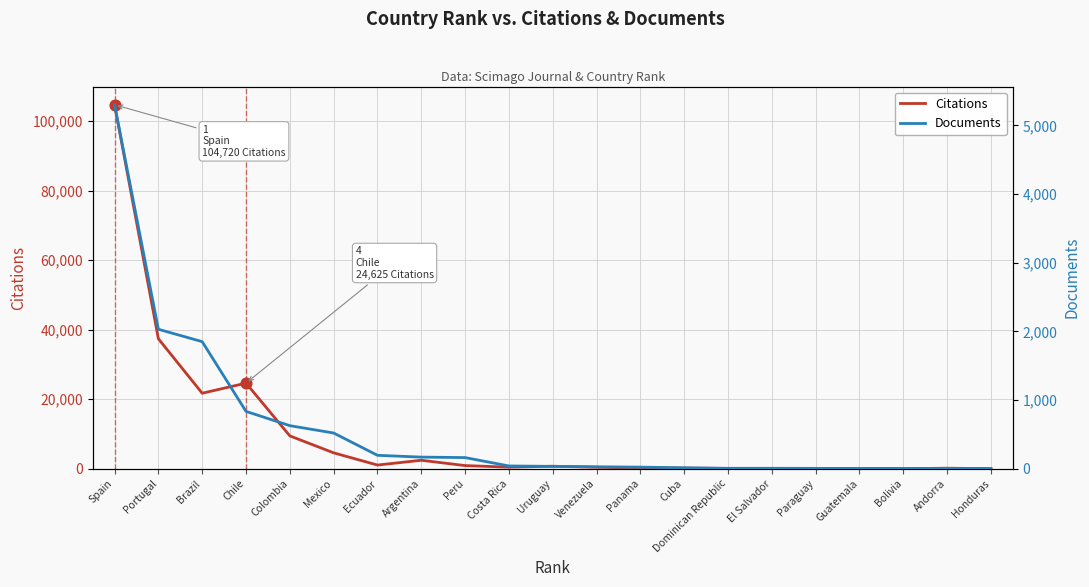

Which series has the widest spread of Y values?

Citations